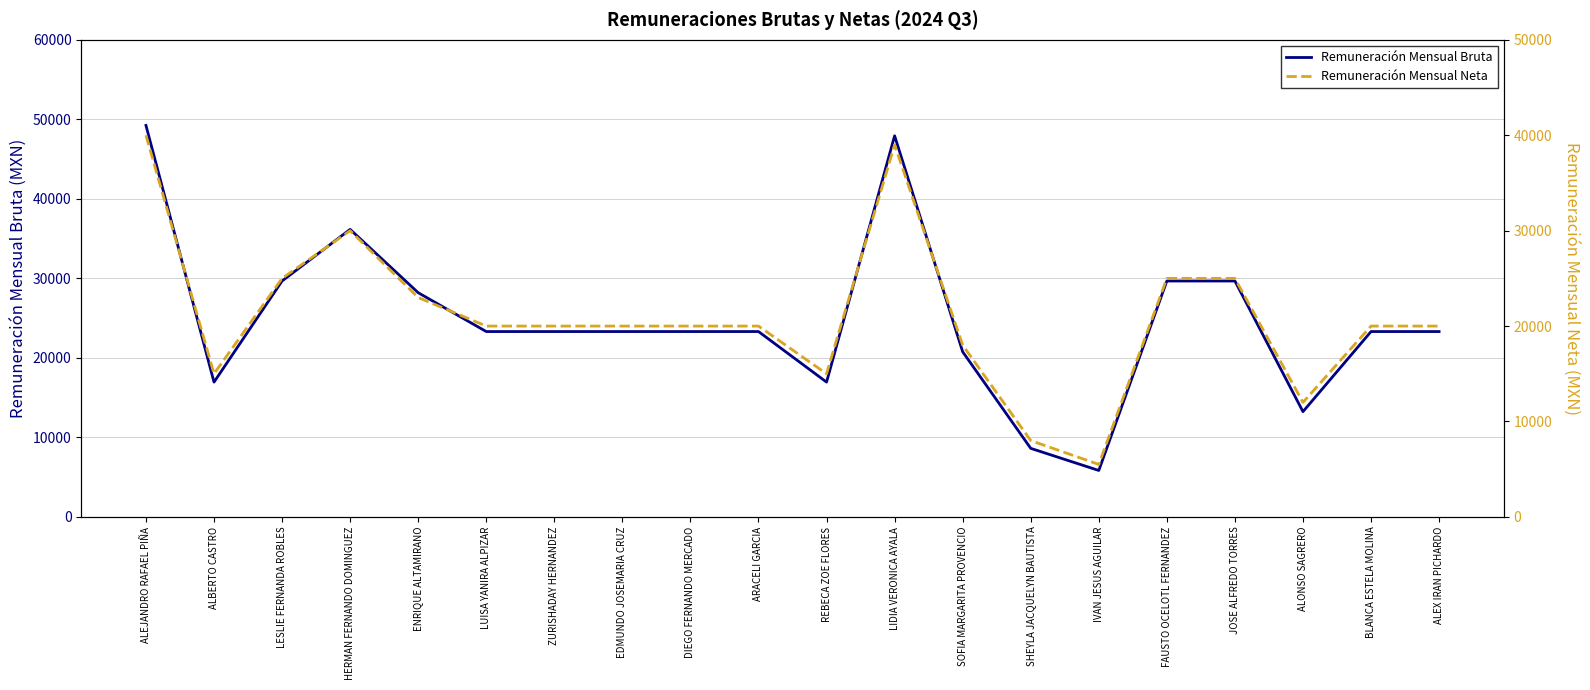

How many lines are shown in the chart?

2